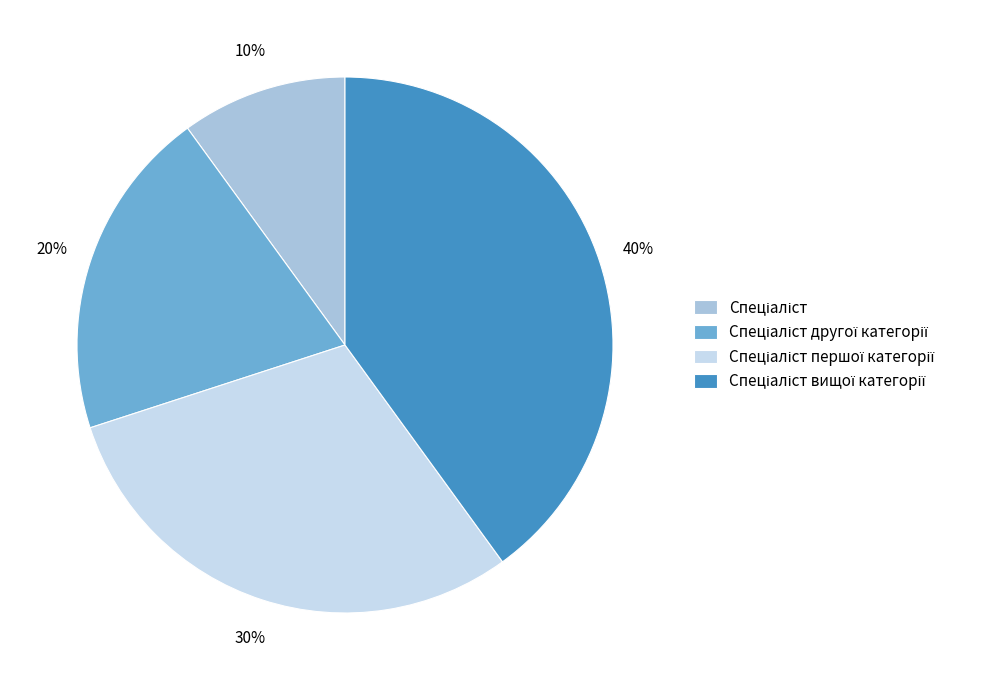

To the nearest percent, what is the average slice percentage?

25%